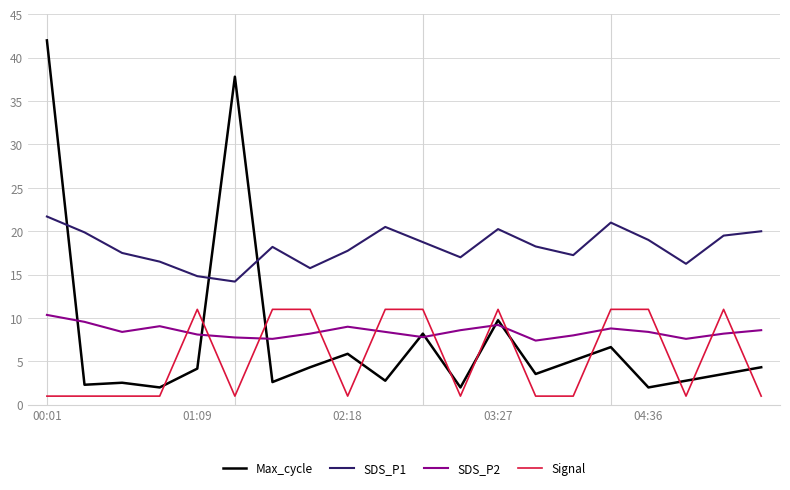

Does the chart have visible grid lines?

Yes